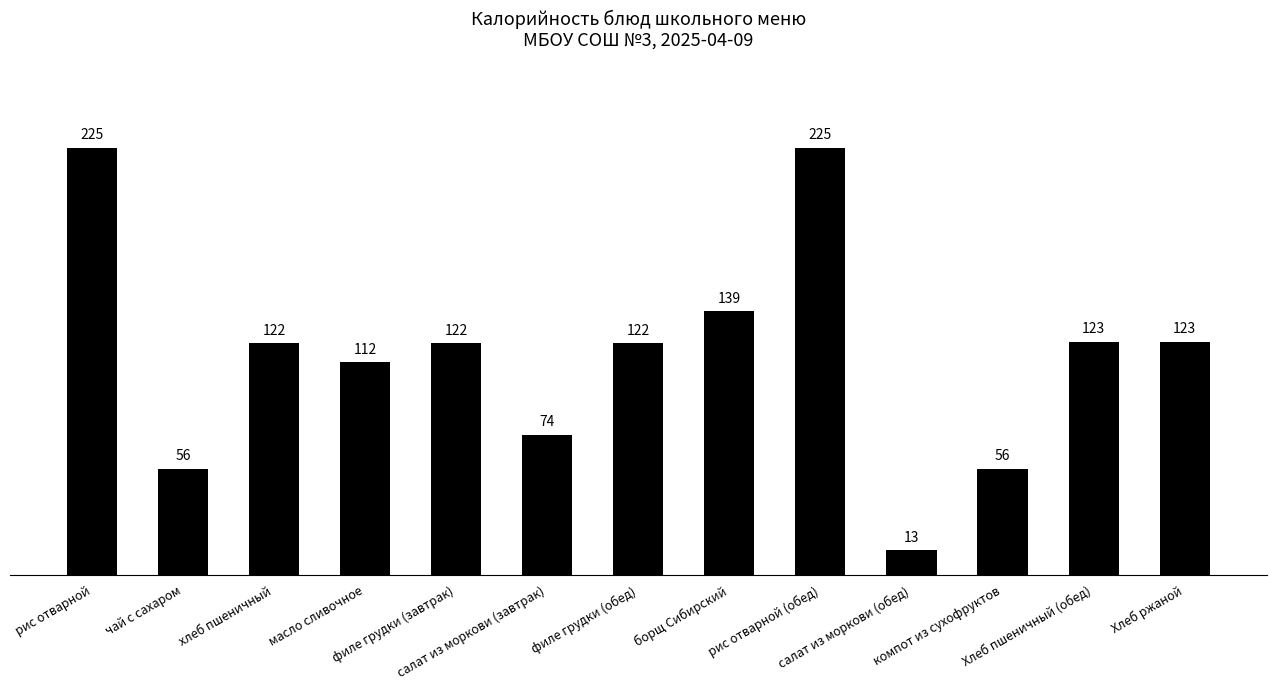

Approximately how many times larger is the value at компот из сухофруктов compared to хлеб пшеничный?

0.5